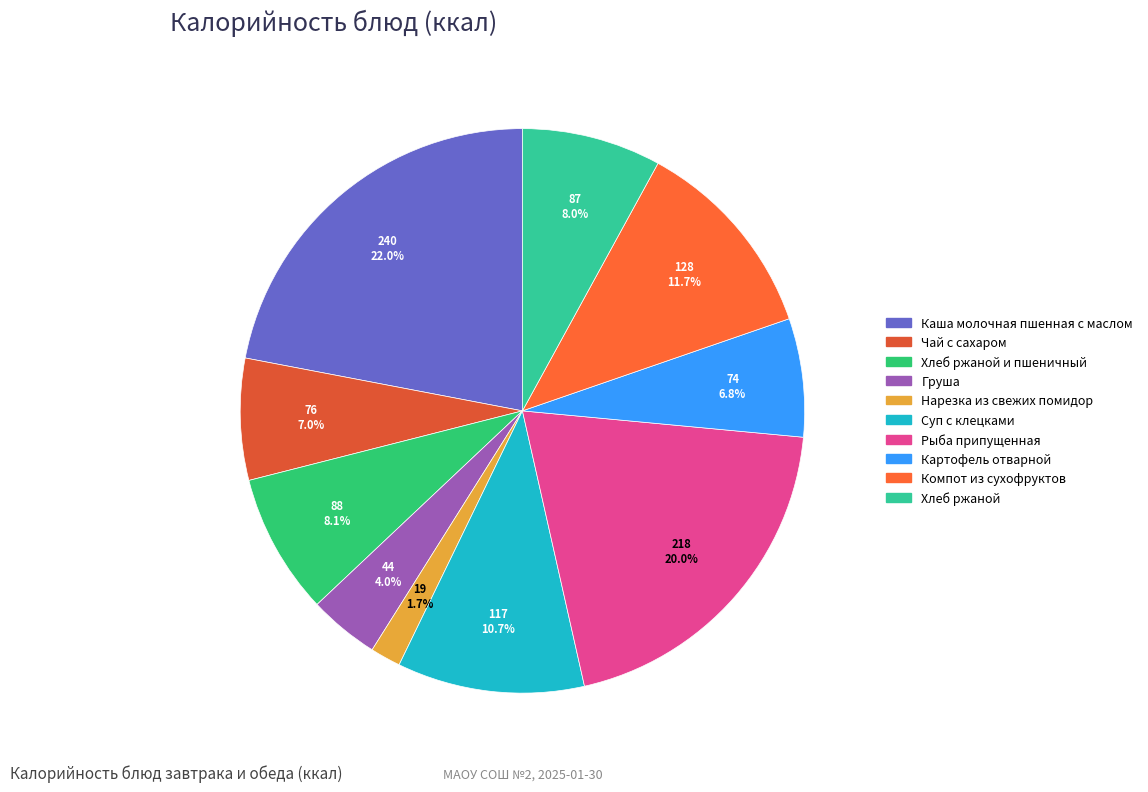

What is the smallest slice in the pie chart?

Нарезка из свежих помидор